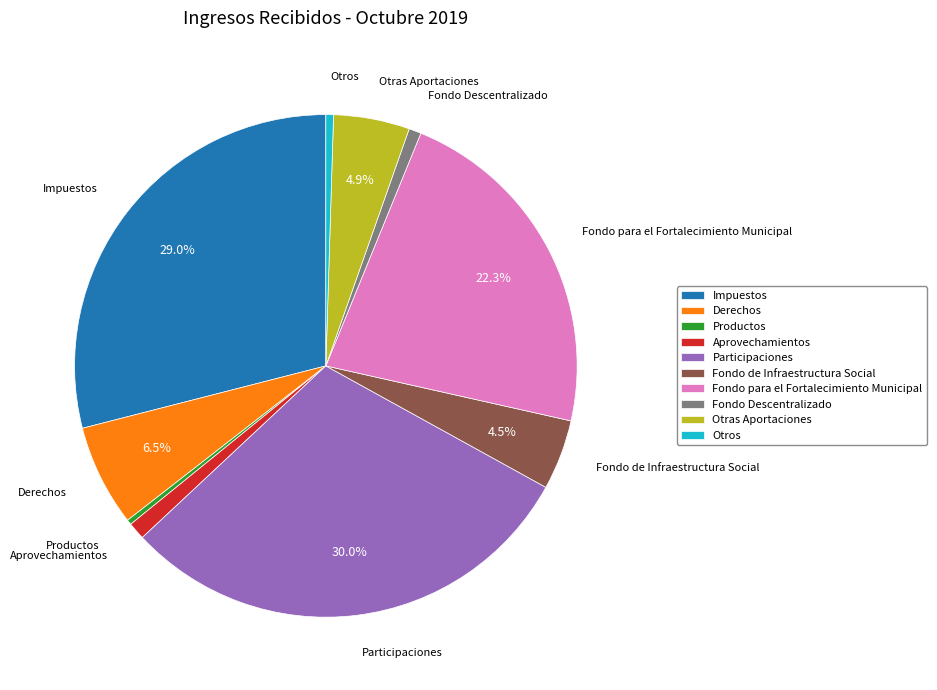

The Otras Aportaciones slice represents 5% of the pie. True or false?

True